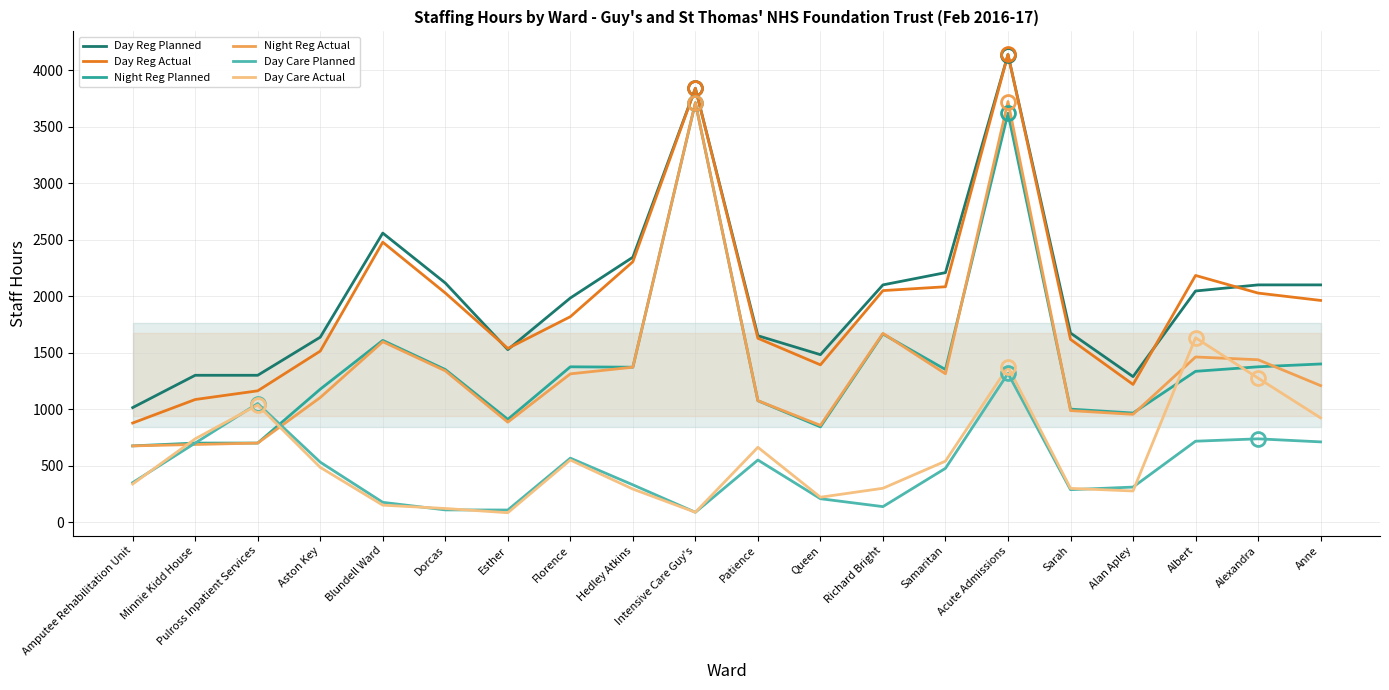

List the series in order of their peak value, highest first.

Day Reg Actual, Day Reg Planned, Night Reg Actual, Night Reg Planned, Day Care Actual, Day Care Planned